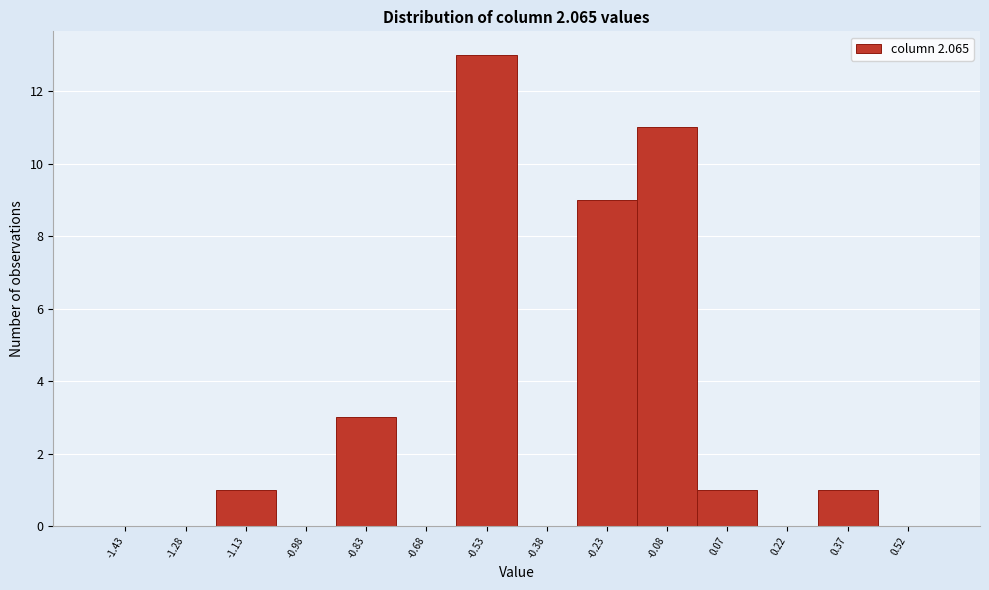

Reading left to right, transcribe this chart: for each bar, give the range it covers on the x-axis and its height. Neither the bar edges nor the heights are printed on the chart, so give them approximately, as read against the axes.

-1.50 to -1.35: 0
-1.35 to -1.20: 0
-1.20 to -1.05: 1
-1.05 to -0.90: 0
-0.90 to -0.75: 3
-0.75 to -0.60: 0
-0.60 to -0.45: 13
-0.45 to -0.30: 0
-0.30 to -0.15: 9
-0.15 to 0.00: 11
0.00 to 0.15: 1
0.15 to 0.30: 0
0.30 to 0.45: 1
0.45 to 0.60: 0